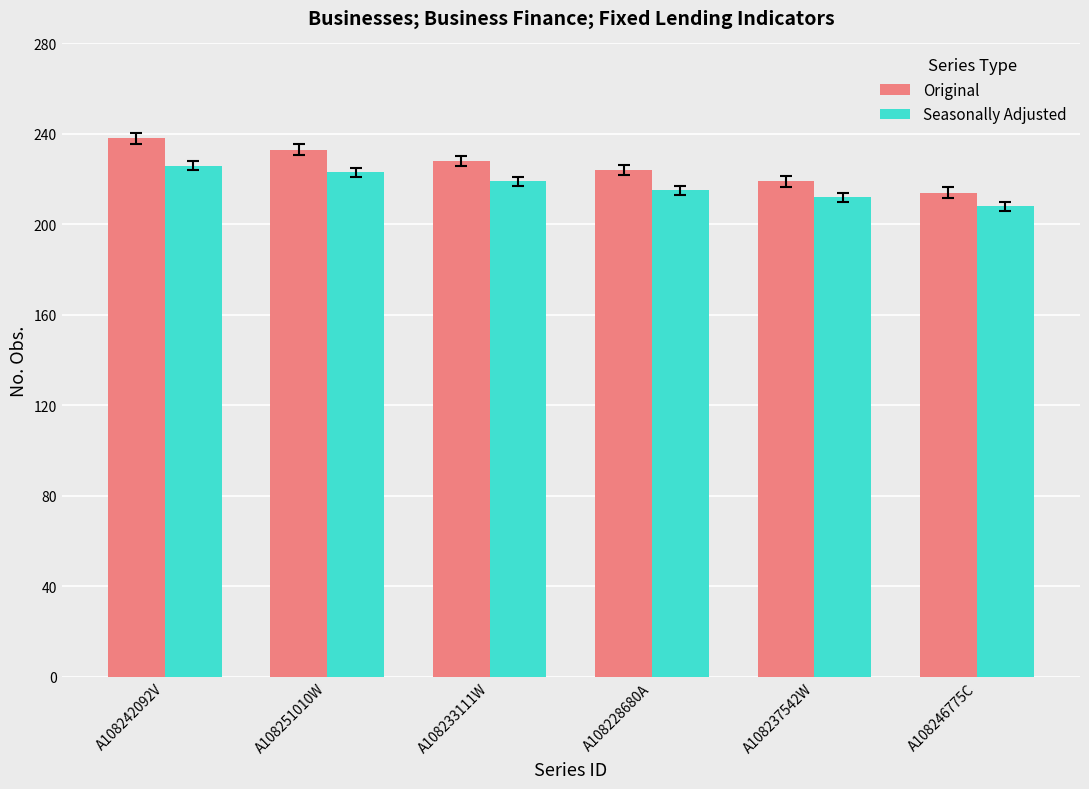

Reading left to right, what are all the values shown in this chart?

Original: 238	233	228	224	219	214
Seasonally Adjusted: 226	223	219	215	212	208